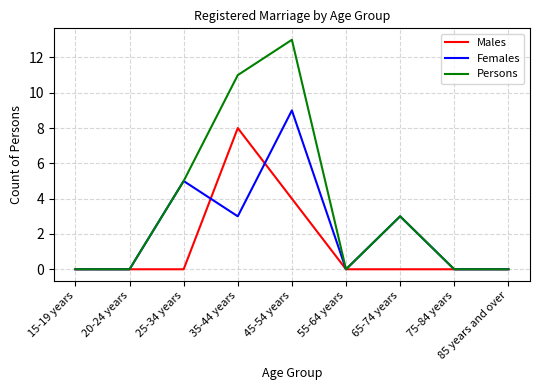

The Persons series shows 0 at 15-19 years. True or false?

True